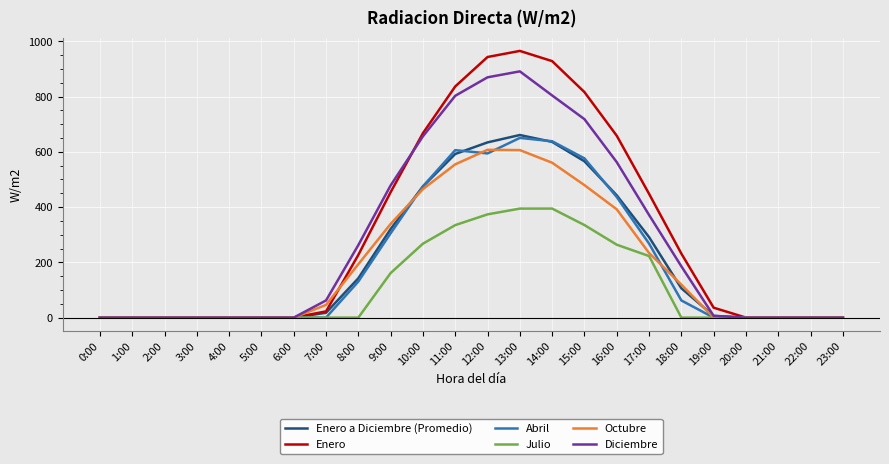

The value of Octubre at 5:00 is 0.0. True or false?

True